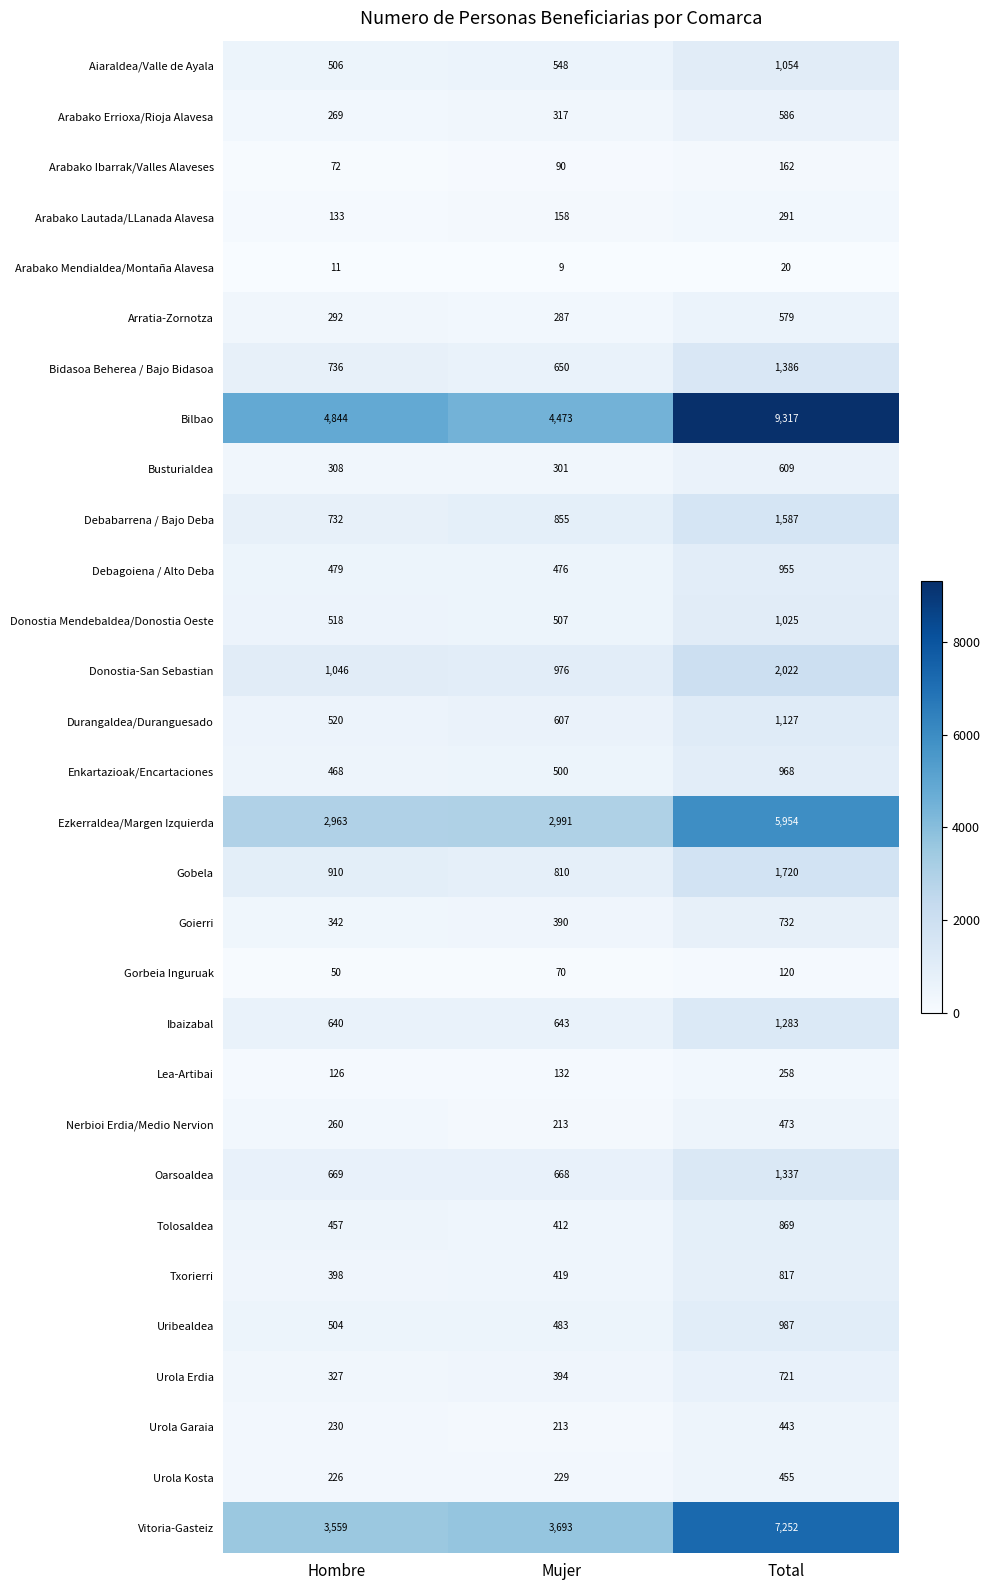

Which series has the largest total across all categories?

Bilbao